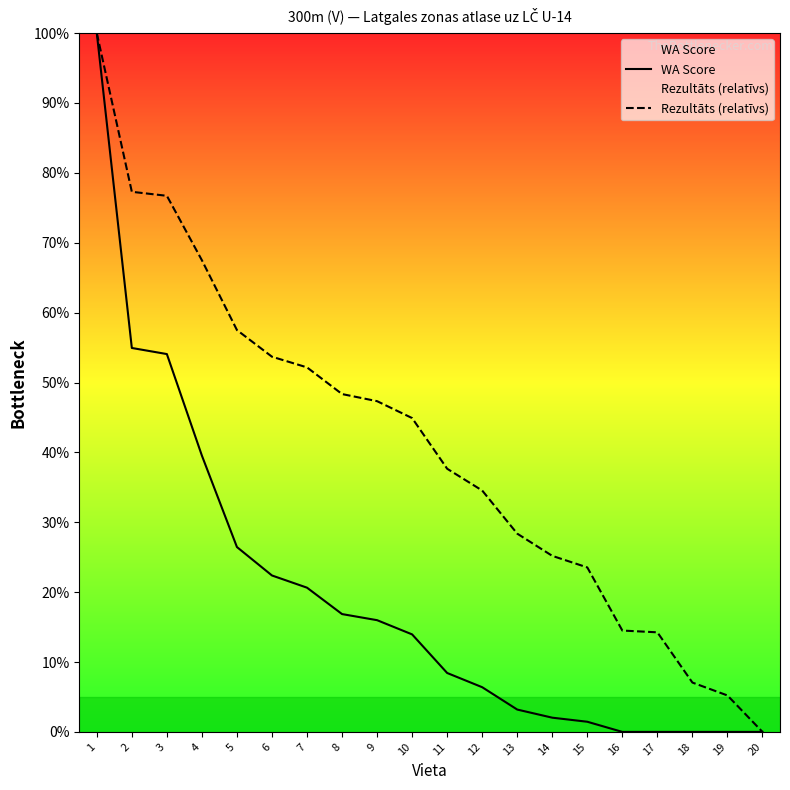

Reading left to right, what are all the values shown in this chart?

WA Score: 1=100.0	2=54.9	3=54.1	4=39.5	5=26.5	6=22.4	7=20.6	8=16.9	9=16.0	10=14.0	11=8.4	12=6.4	13=3.2	14=2.0	15=1.5	16=0.0	17=0.0	18=0.0	19=0.0	20=0.0
Rezultāts (relatīvs): 1=100.0	2=77.3	3=76.7	4=67.5	5=57.5	6=53.7	7=52.2	8=48.3	9=47.3	10=44.9	11=37.7	12=34.5	13=28.4	14=25.2	15=23.5	16=14.5	17=14.2	18=7.1	19=5.2	20=0.0